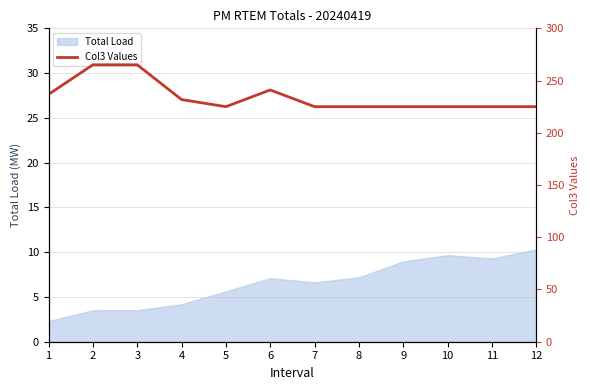

Count the number of values greater than 225.

5